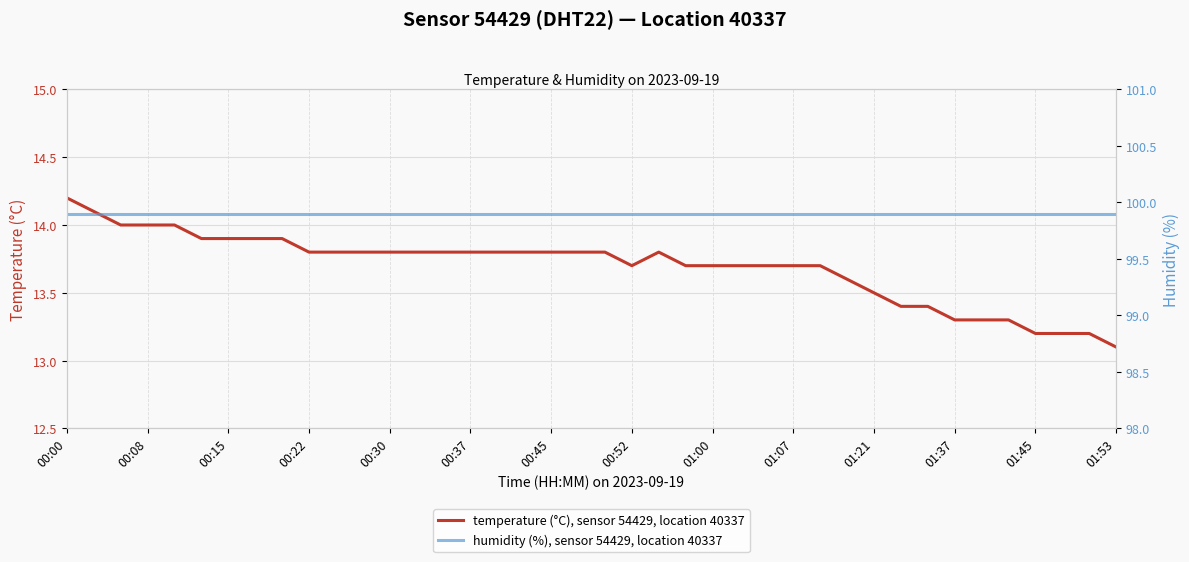

The temperature (°C), sensor 54429, location 40337 series shows 18.9 at 01:00. True or false?

False